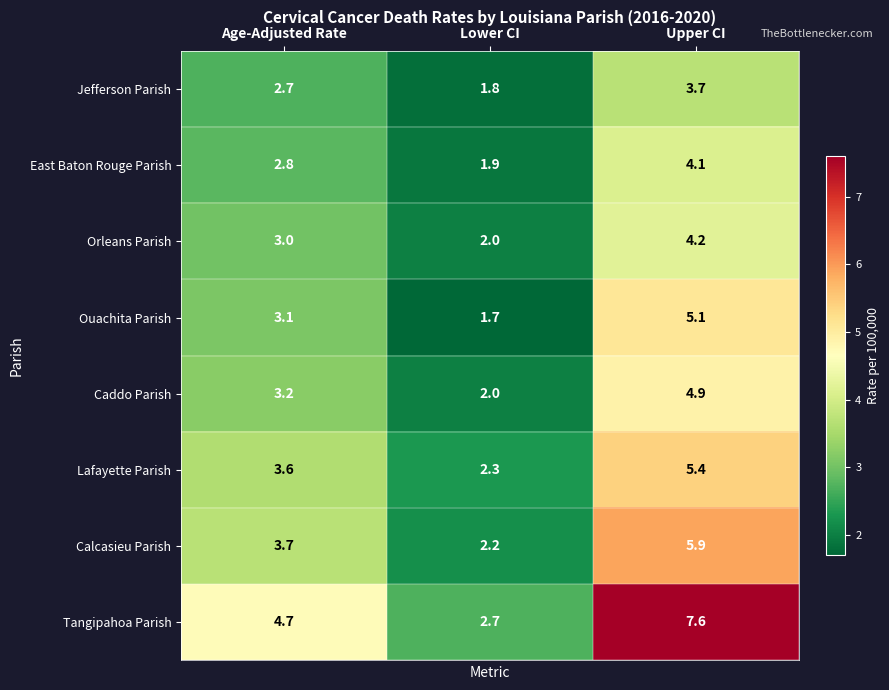

Which series has the largest range (max minus min)?

Tangipahoa Parish